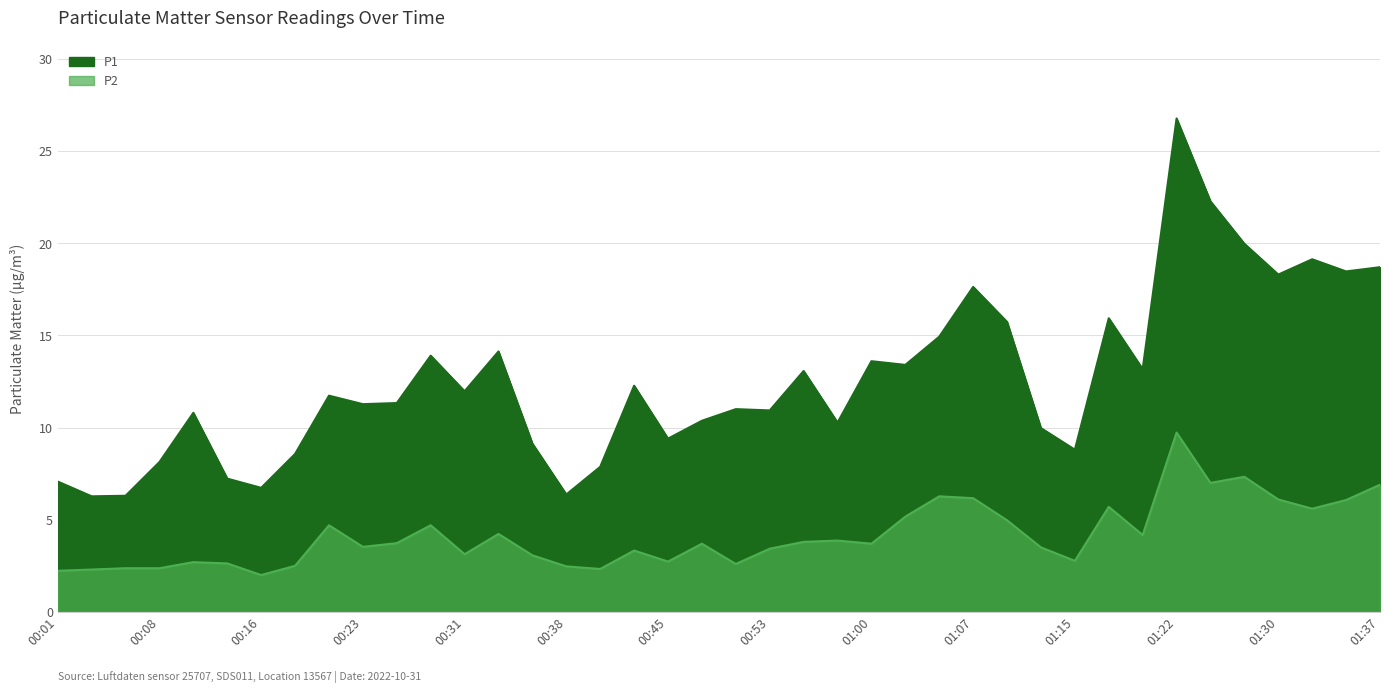

How many data points in P2 are above 3?

27